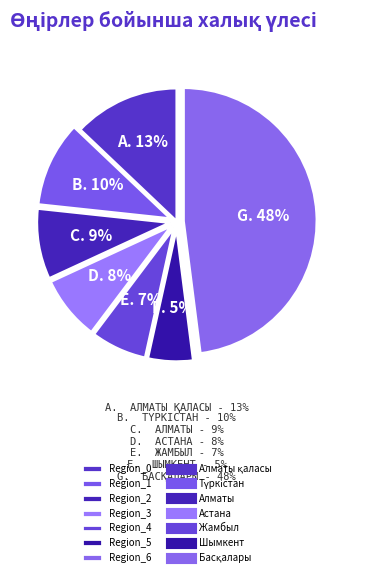

Is there any slice that represents more than half of the pie?

No